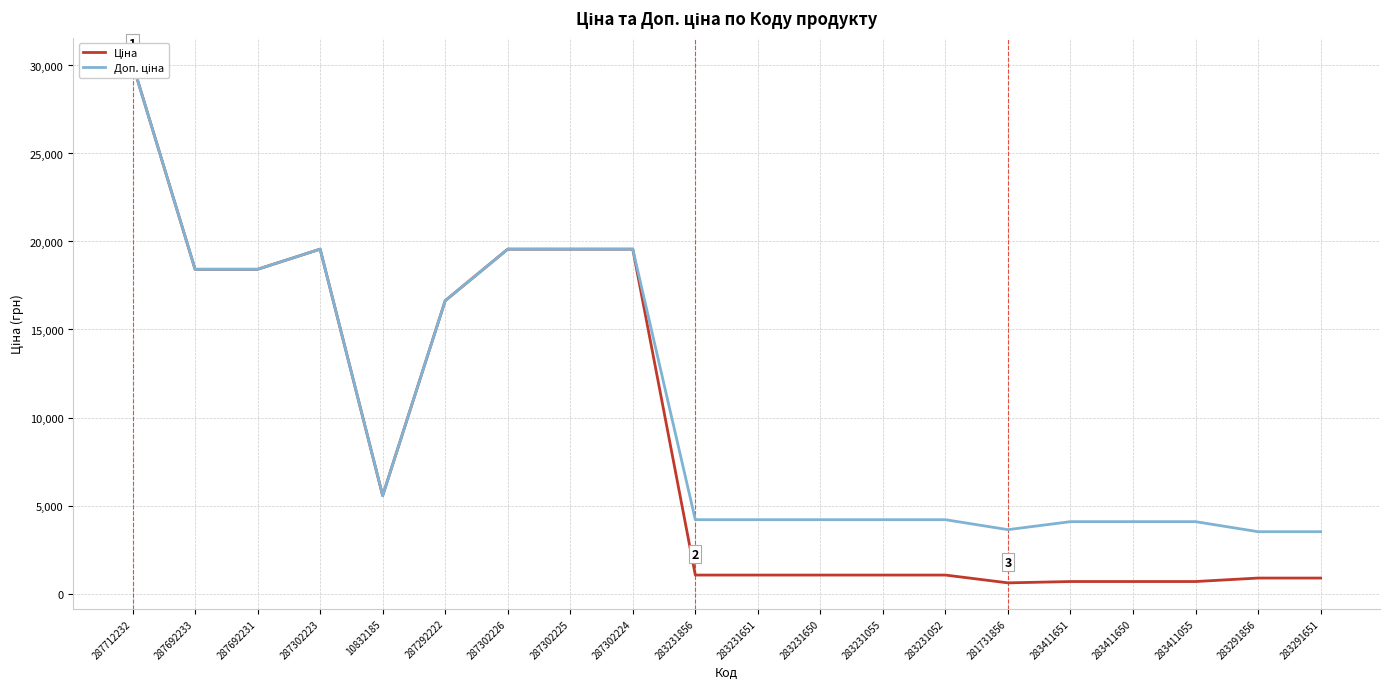

Reading right to left, list all the values displayed in this chart.

Ціна: 878.0	878.0	680.4	680.4	680.4	604.6	1048.4	1048.4	1048.4	1048.4	1048.4	19564.9	19564.9	19564.9	16636.8	5560.3	19564.9	18420.9	18420.9	30102.8
Доп. ціна: 3511.9	3511.9	4082.3	4082.3	4082.3	3627.9	4193.5	4193.5	4193.5	4193.5	4193.5	19564.9	19564.9	19564.9	16636.8	5560.3	19564.9	18420.9	18420.9	30102.8